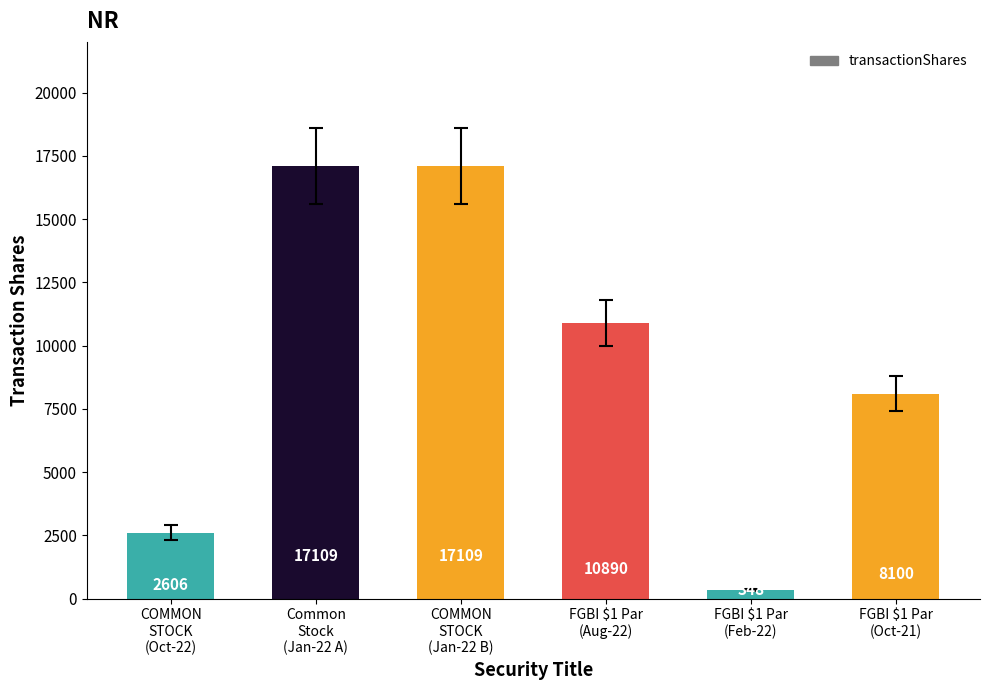

What is the difference between the second highest and minimum values?

16761